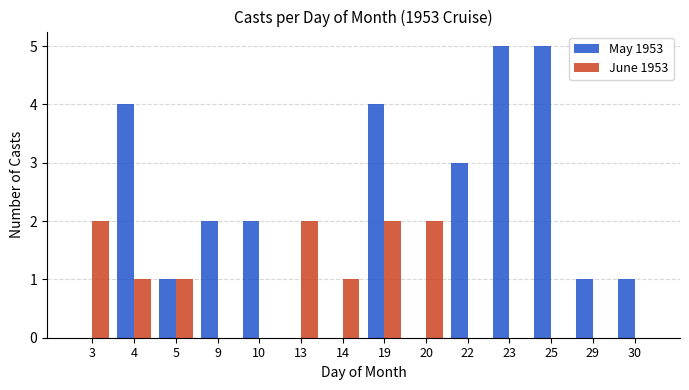

What is the total value across all series at 23?

5